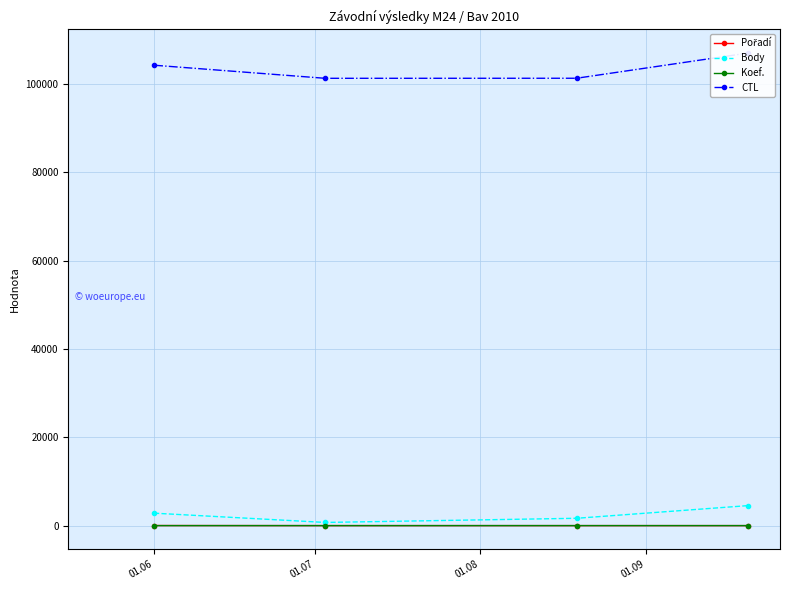

True or false: Body has more than 2 interior local peaks.

False